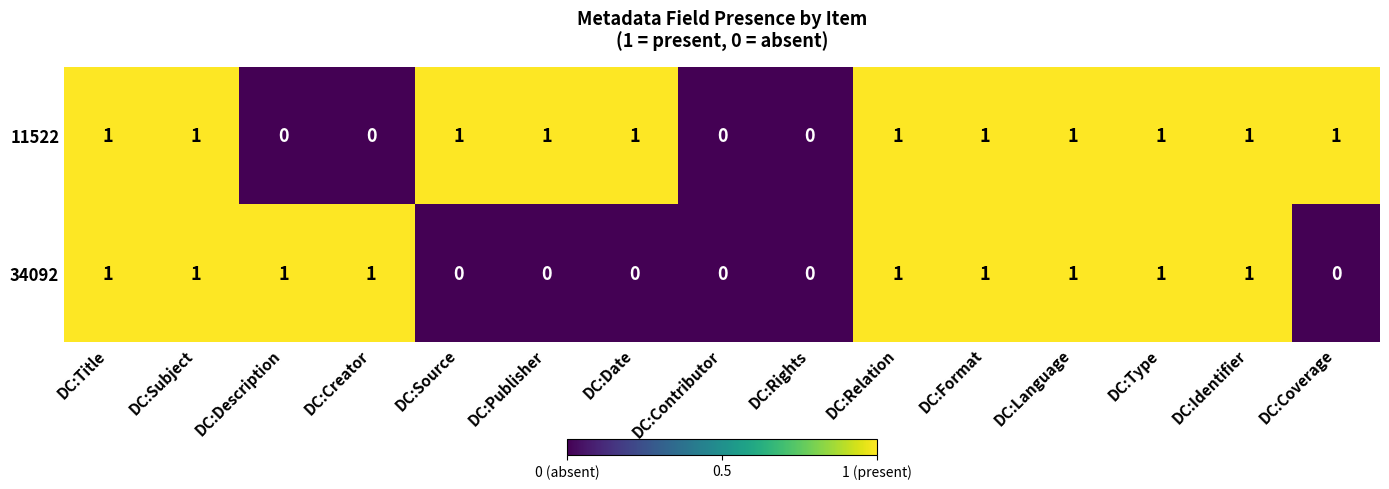

What is the sum of all 11522 values?

11